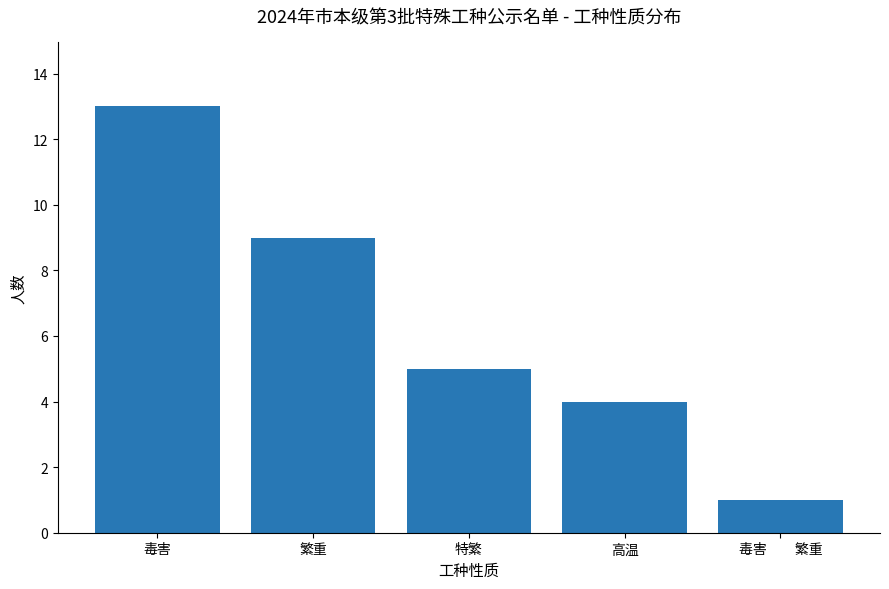

What is the difference between the maximum and minimum values?

12